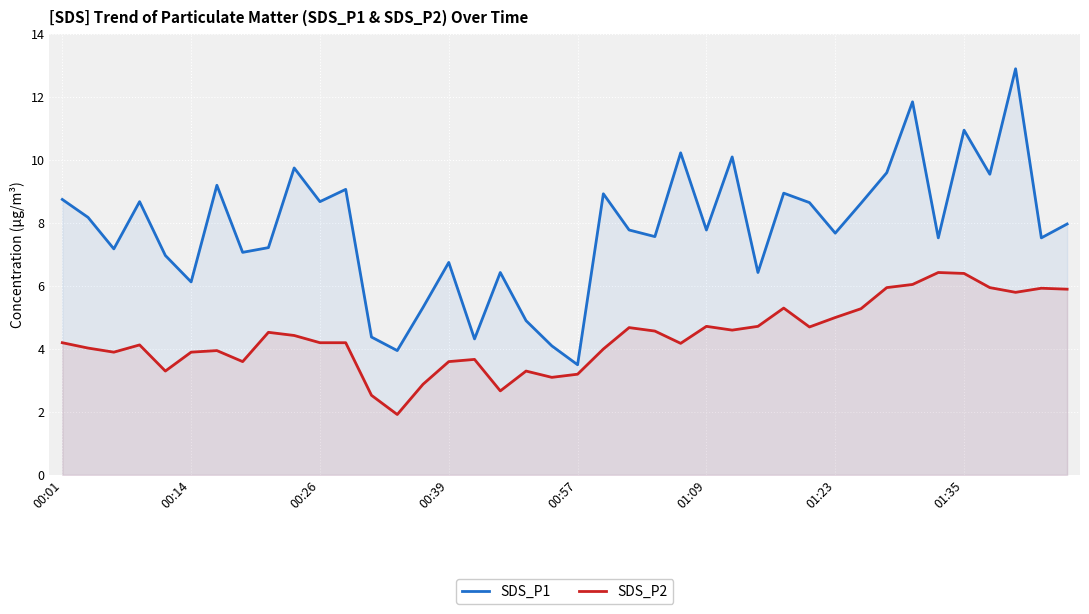

True or false: SDS_P2 has more than 1 interior local peaks.

True